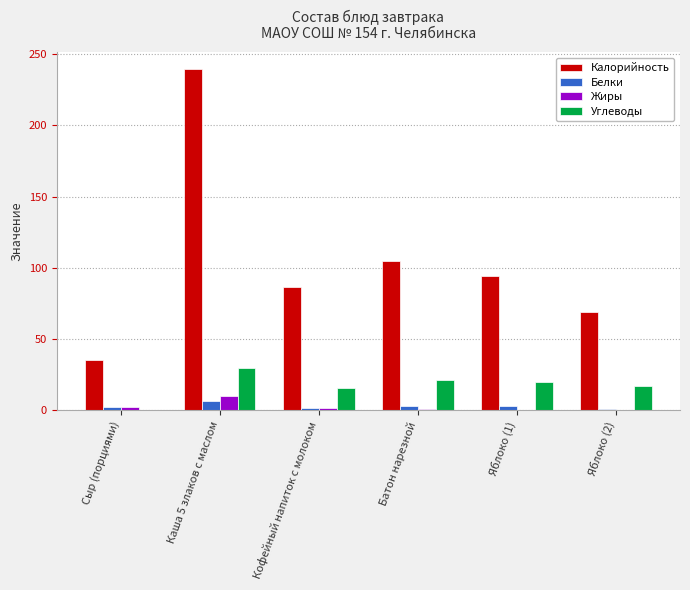

Are the bars horizontal?

No